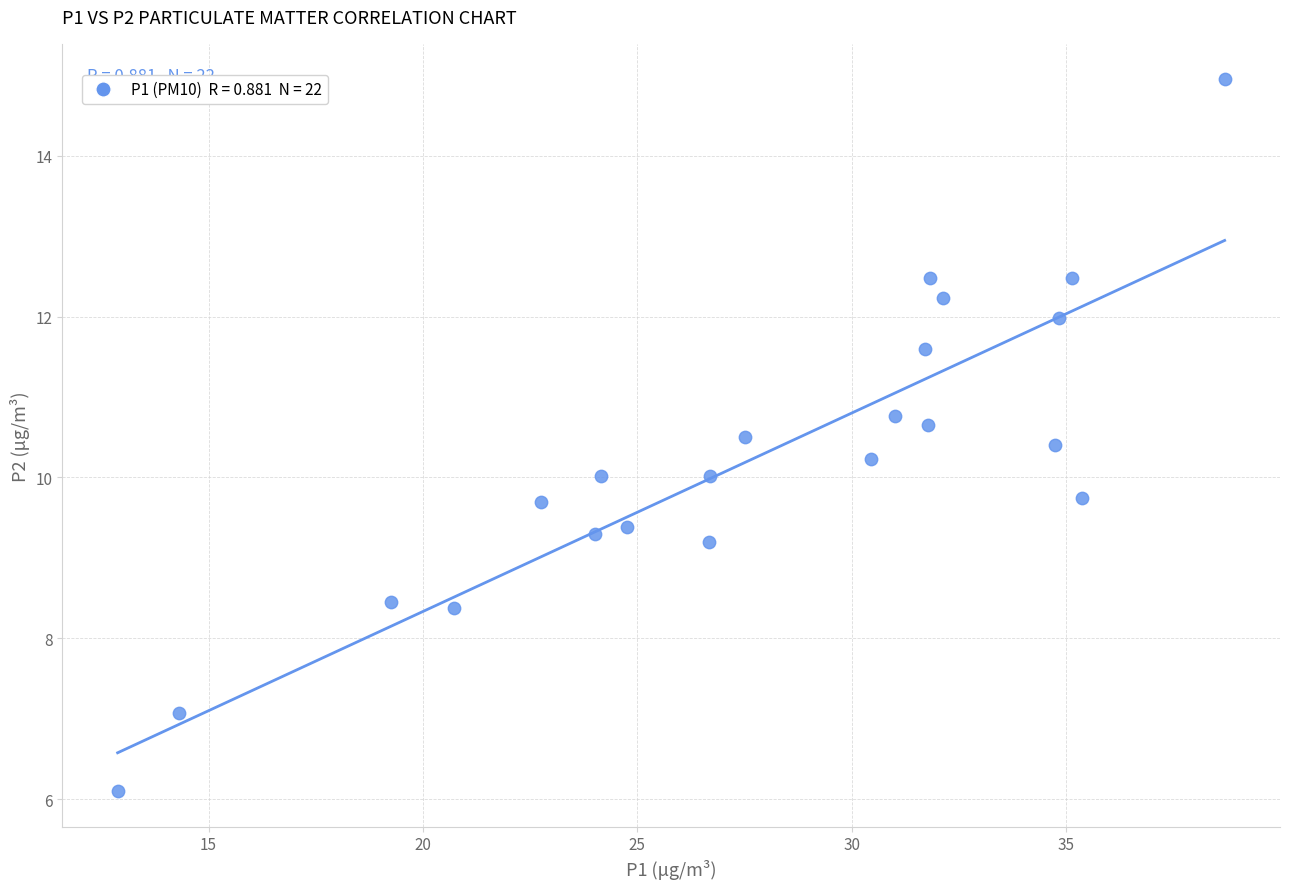

What is the range of X values (max minus min)?

25.8